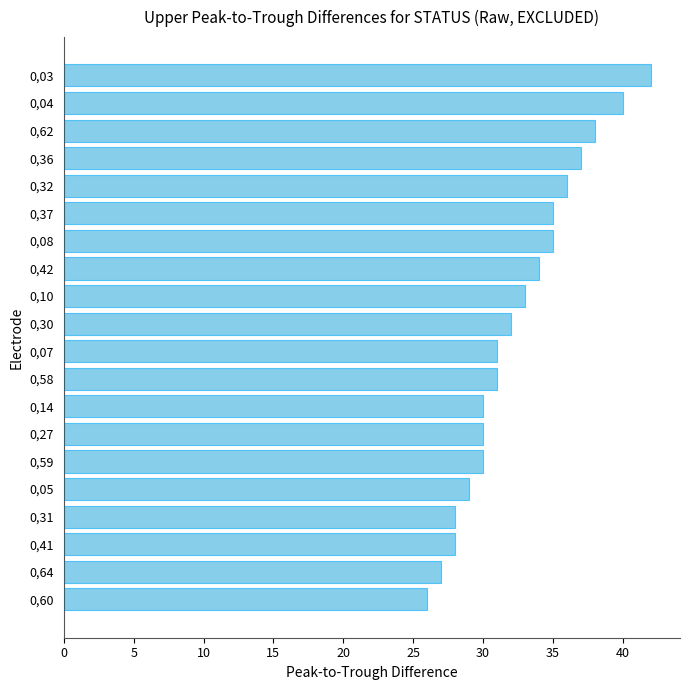

What is the value of the 20th bar from the top?

26